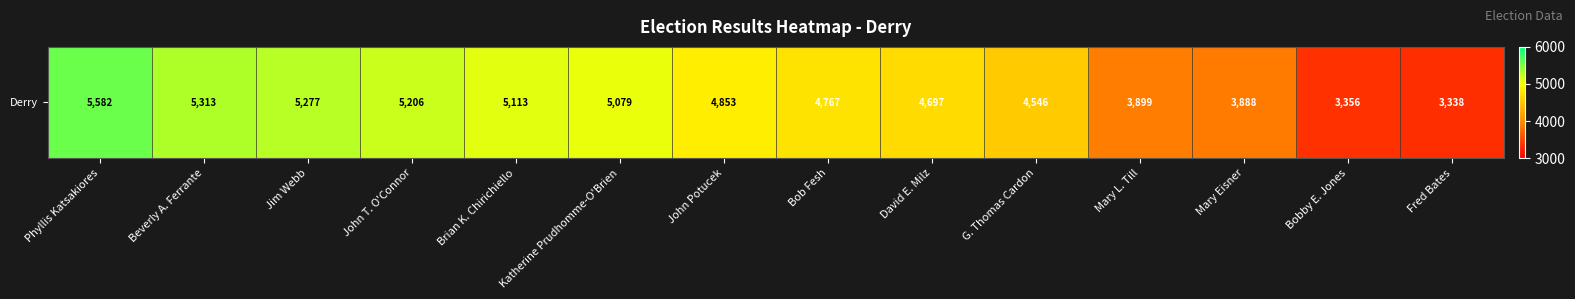

Rank the categories by value from lowest to highest.

Fred Bates, Bobby E. Jones, Mary Eisner, Mary L. Till, G. Thomas Cardon, David E. Milz, Bob Fesh, John Potucek, Katherine Prudhomme-O'Brien, Brian K. Chirichiello, John T. O'Connor, Jim Webb, Beverly A. Ferrante, Phyllis Katsakiores